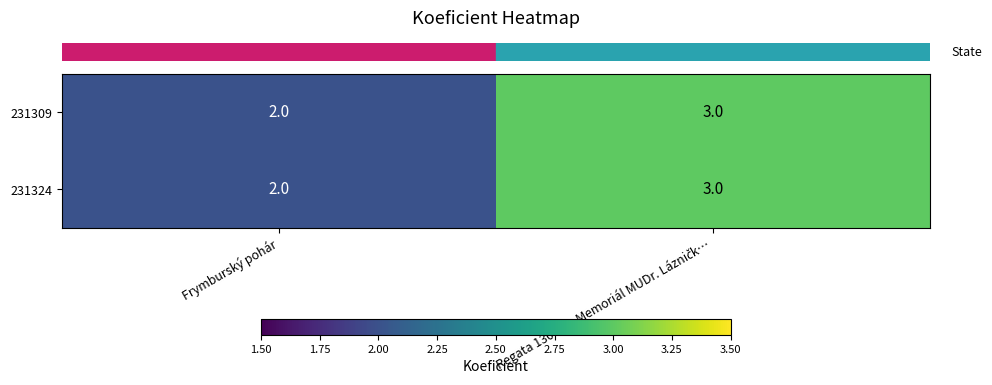

Which label corresponds to the smallest value in the chart?

Frymburský pohár